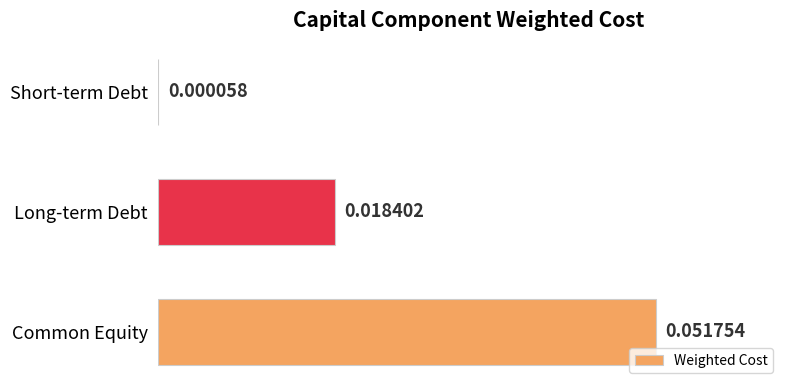

At which label is the value closest to 0?

Short-term Debt